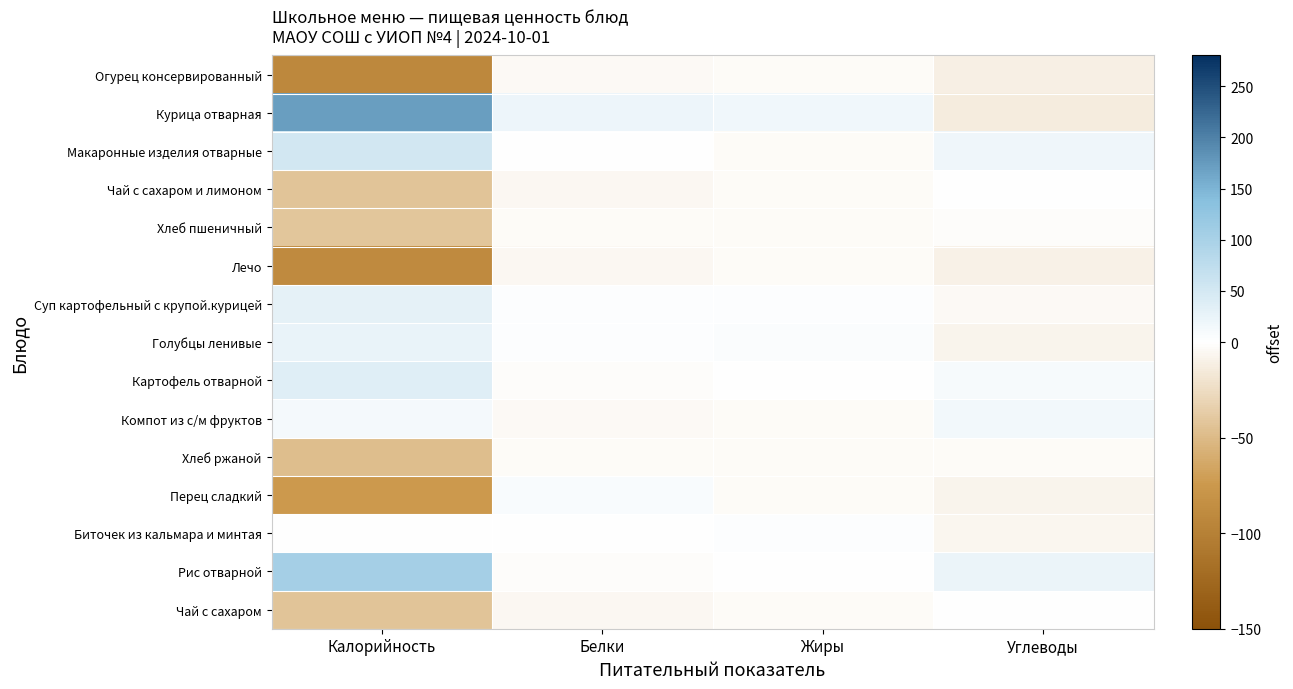

Which series changed the most between Калорийность and Углеводы?

Курица отварная